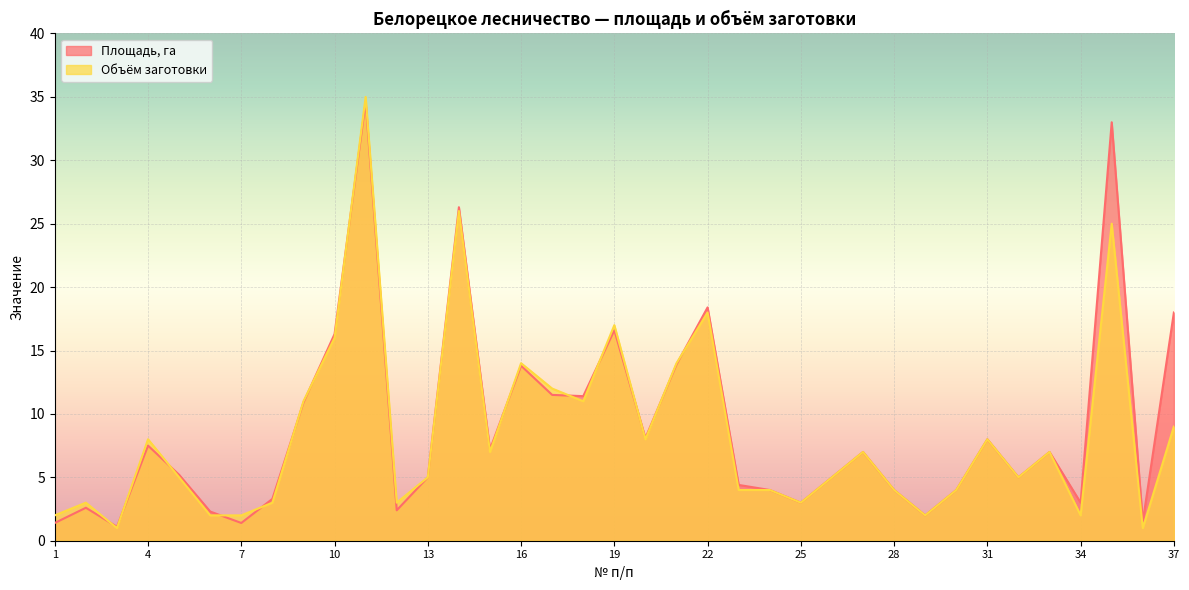

Where is the first local maximum for Площадь, га?

2